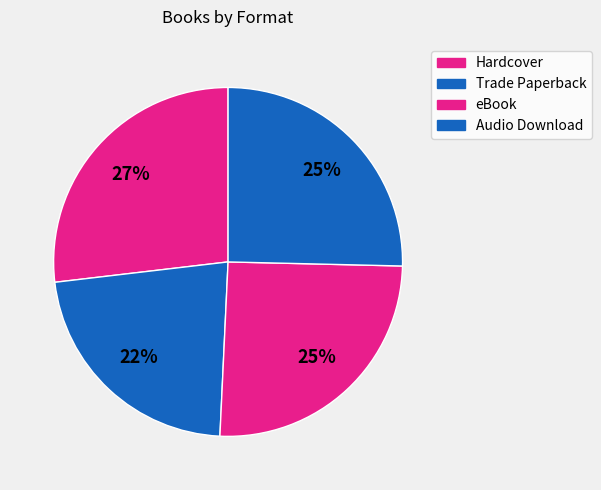

How many slices are in this pie chart?

4